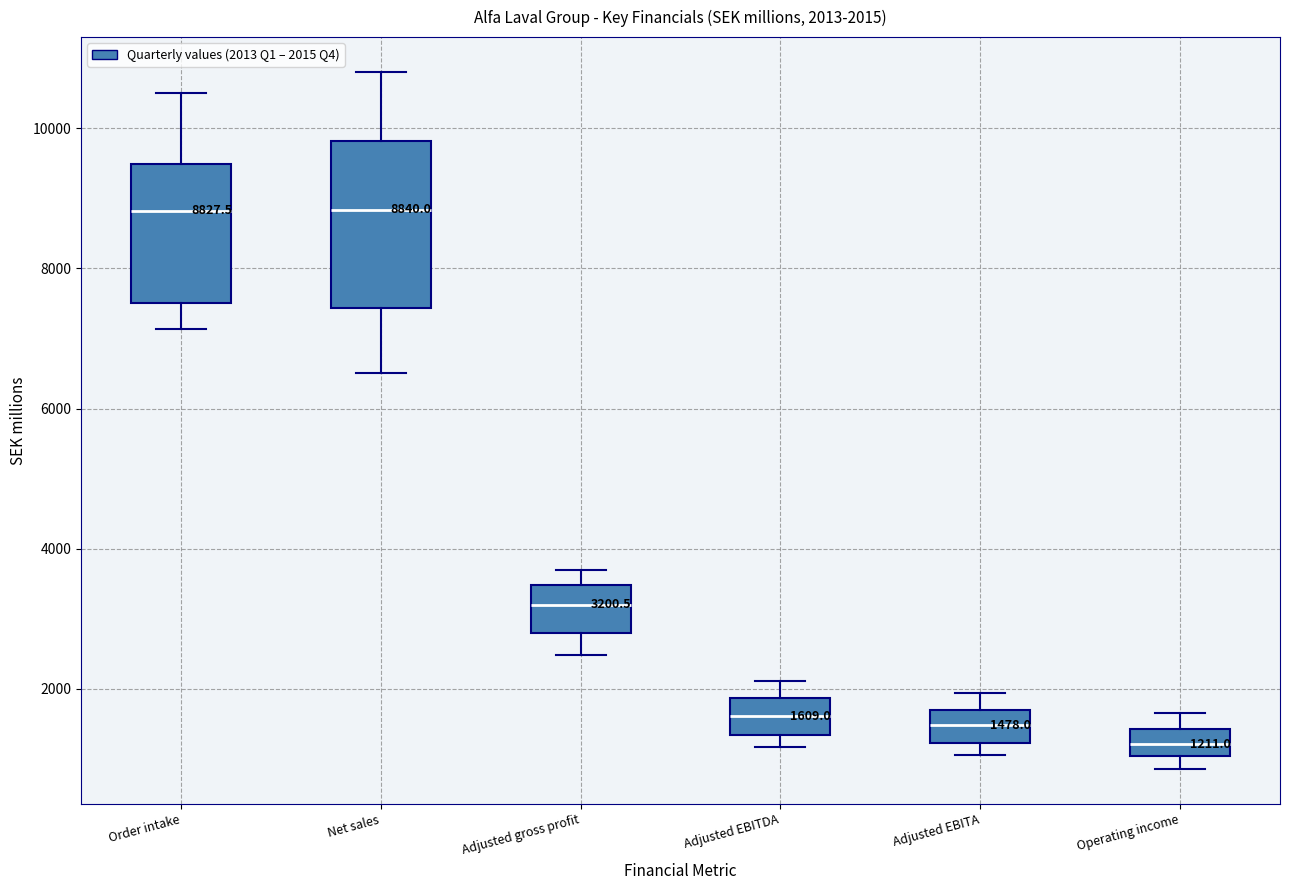

Which box is the tallest, from its lower edge to its upper edge?

Net sales